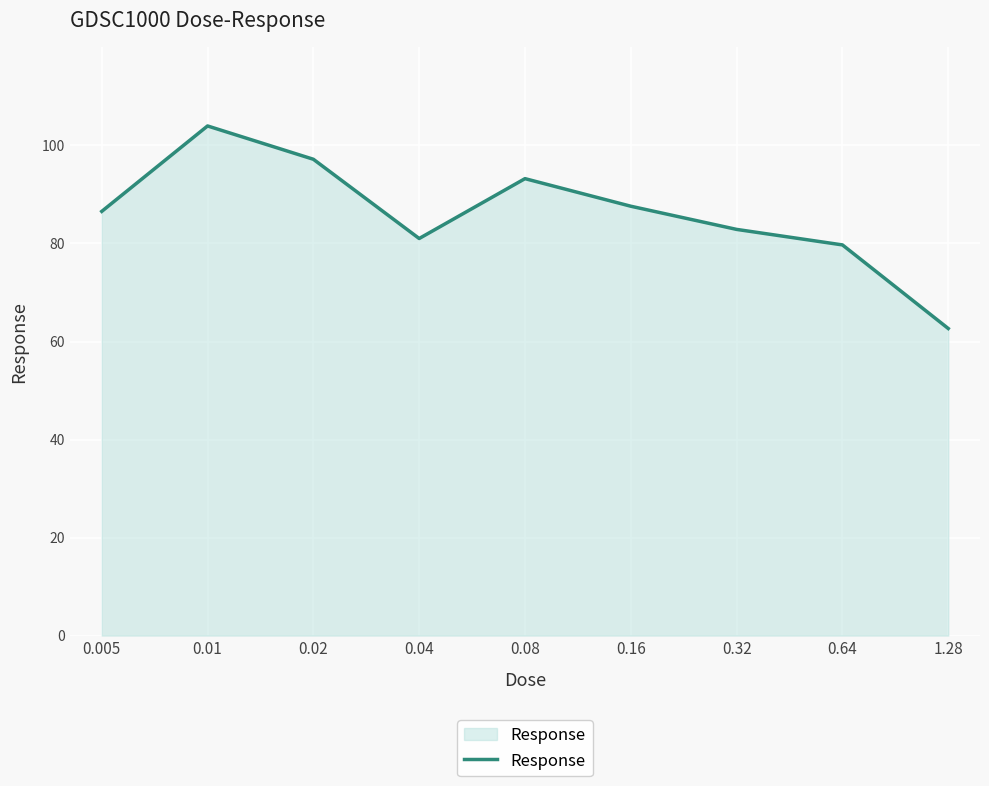

Between 0.16 and 0.64, which is larger?

0.16